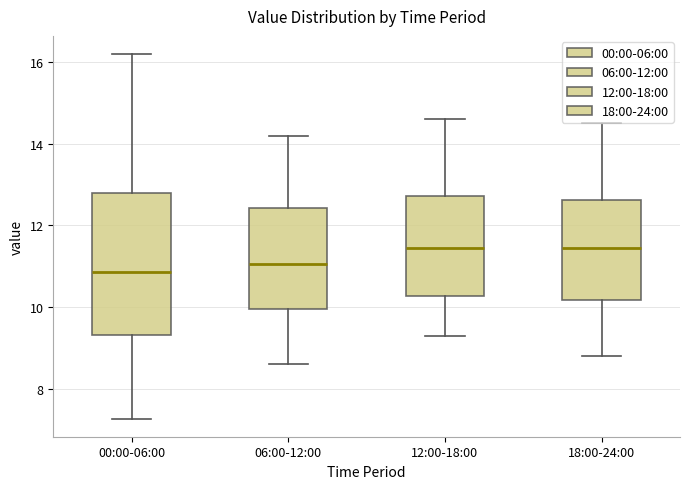

Where is the lower edge of the box for 18:00-24:00 on the y-axis? The values are not printed on the chart, so give them approximately, as read against the axis.

10.2